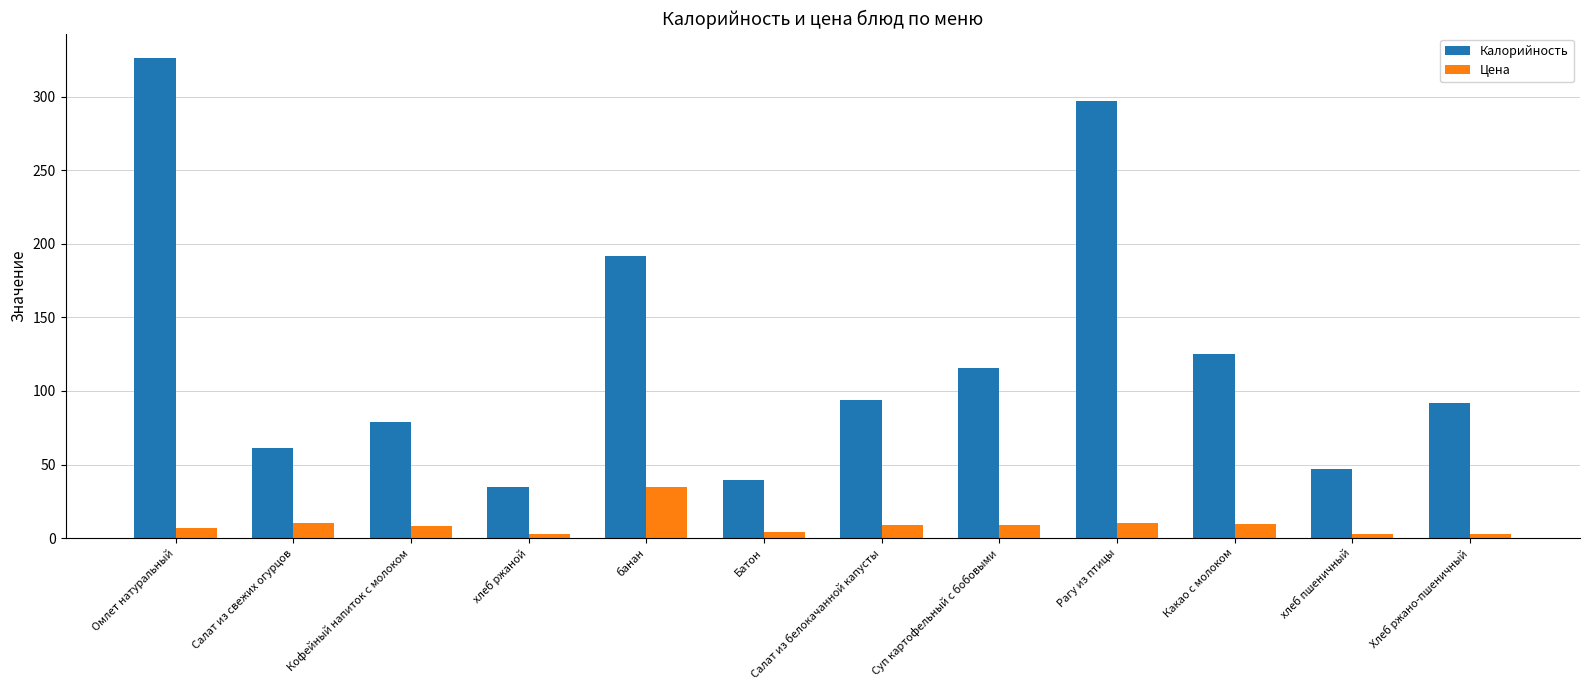

What is the difference between the second highest and minimum values in the Калорийность series?

262.3